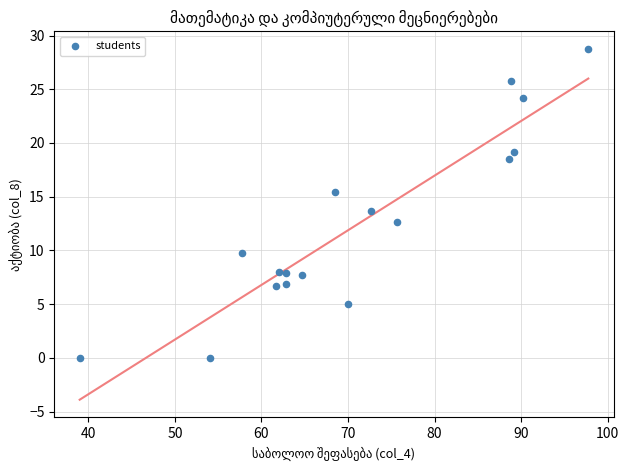

What is the range of X values (max minus min)?

58.8